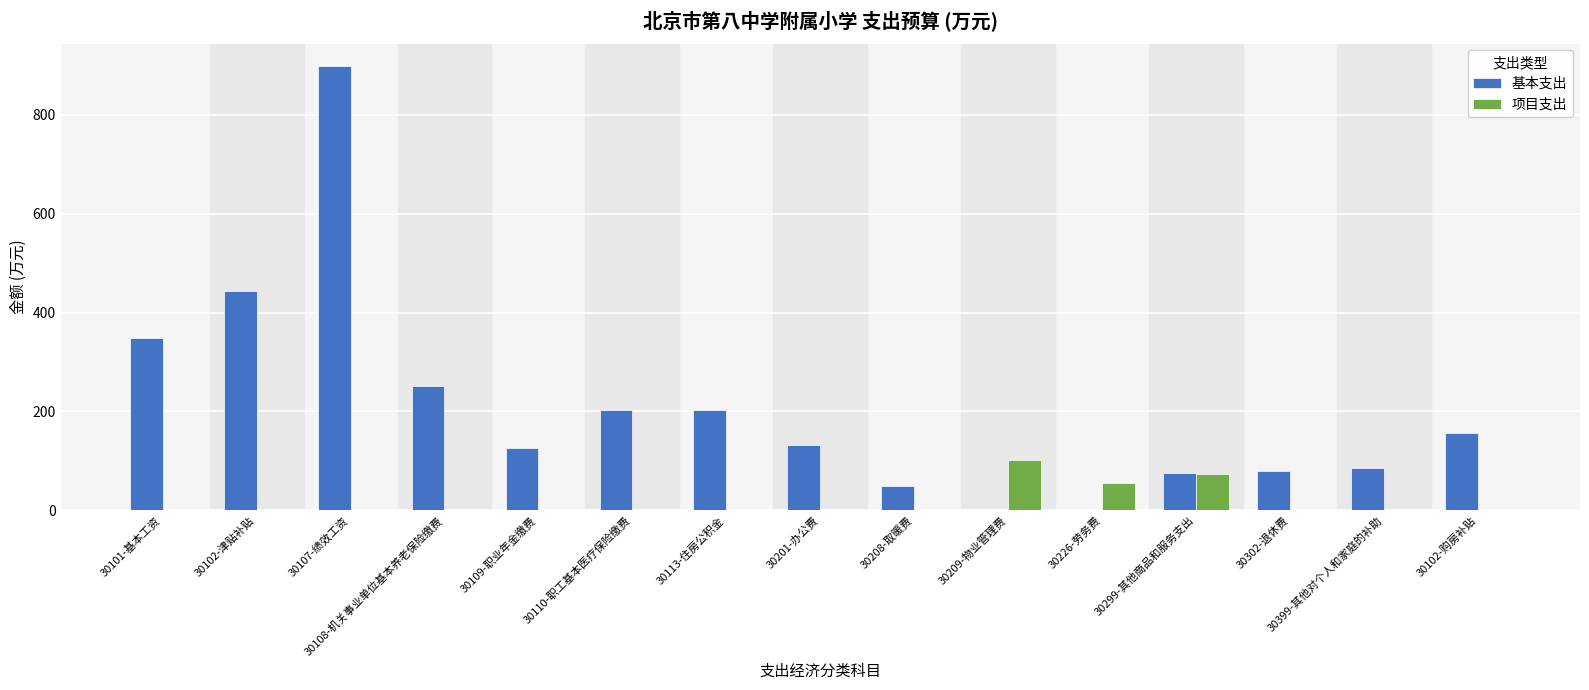

What is the total value across all series at 30208-取暖费?

49.8